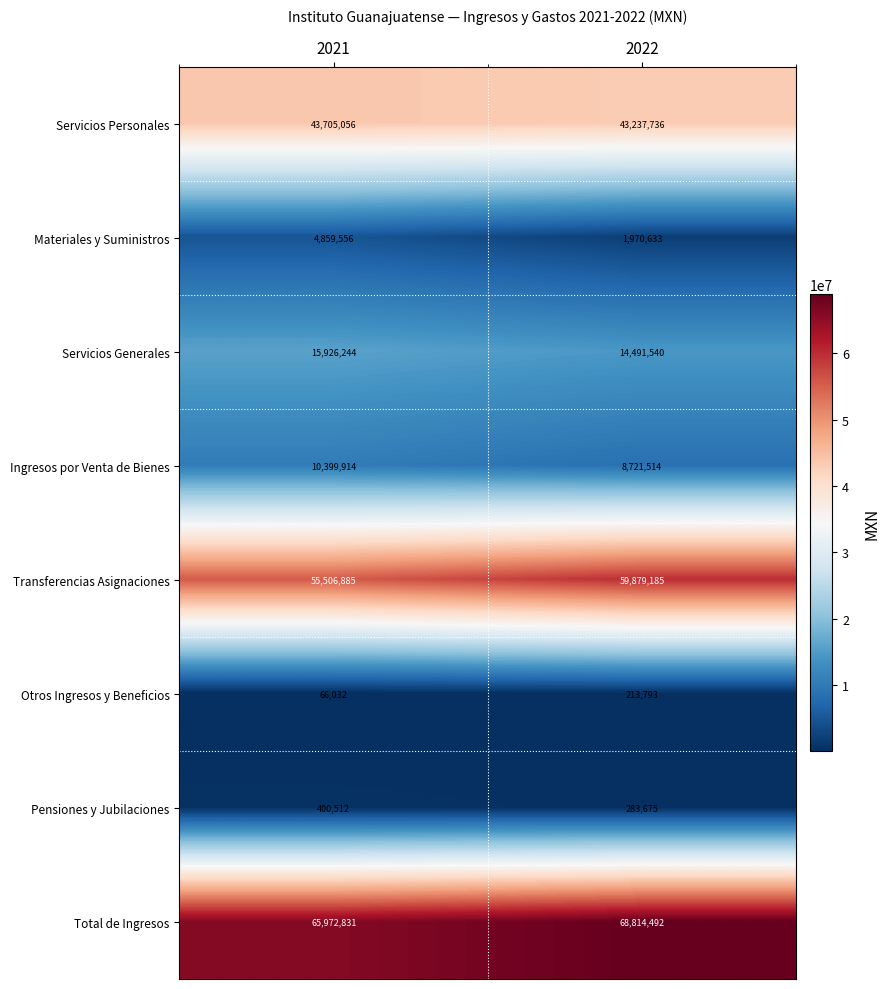

At how many categories does at least one series exceed 26626957?

2